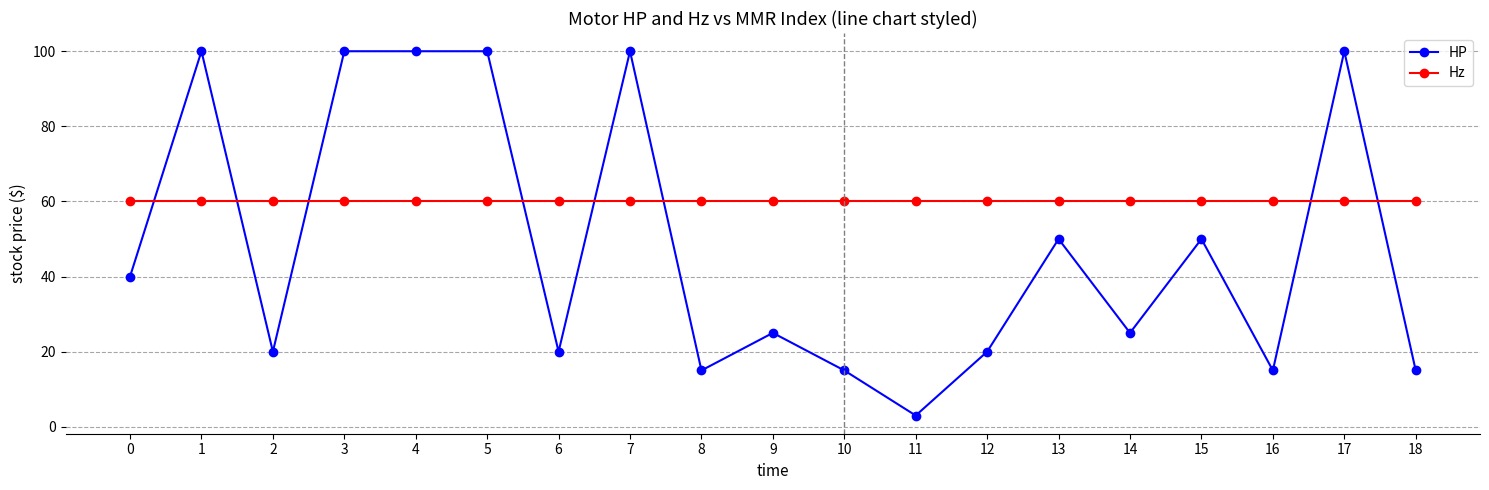

Reading left to right, what are all the values shown in this chart?

HP: 0=40	1=100	2=20	3=100	4=100	5=100	6=20	7=100	8=15	9=25	10=15	11=3	12=20	13=50	14=25	15=50	16=15	17=100	18=15
Hz: 0=60	1=60	2=60	3=60	4=60	5=60	6=60	7=60	8=60	9=60	10=60	11=60	12=60	13=60	14=60	15=60	16=60	17=60	18=60